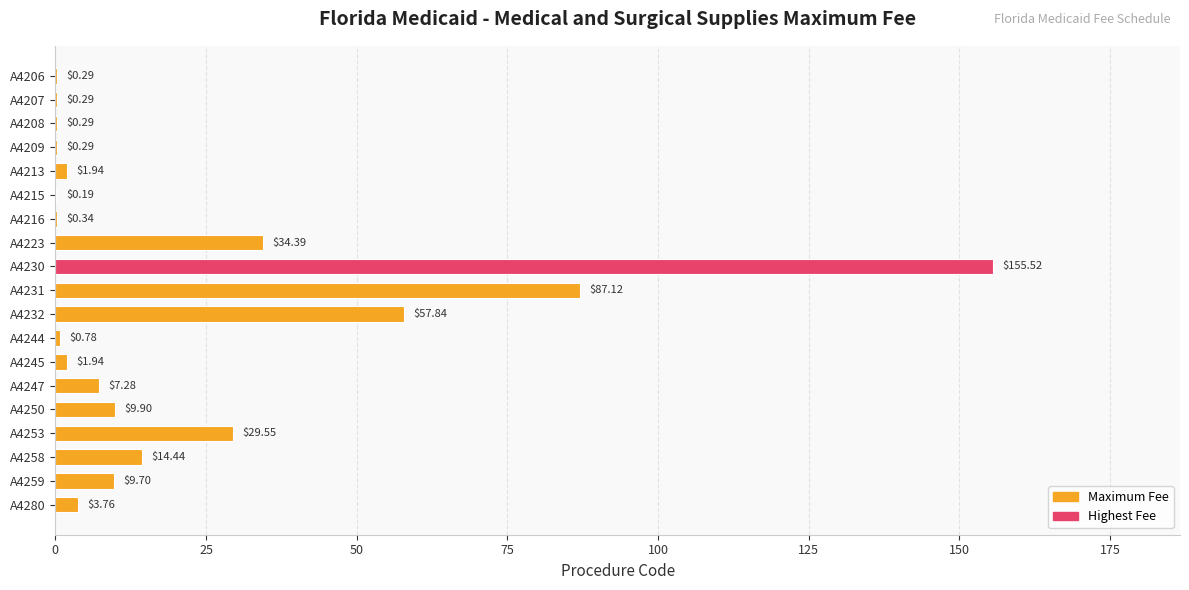

What is the change in value from A4215 to A4250?

+9.7